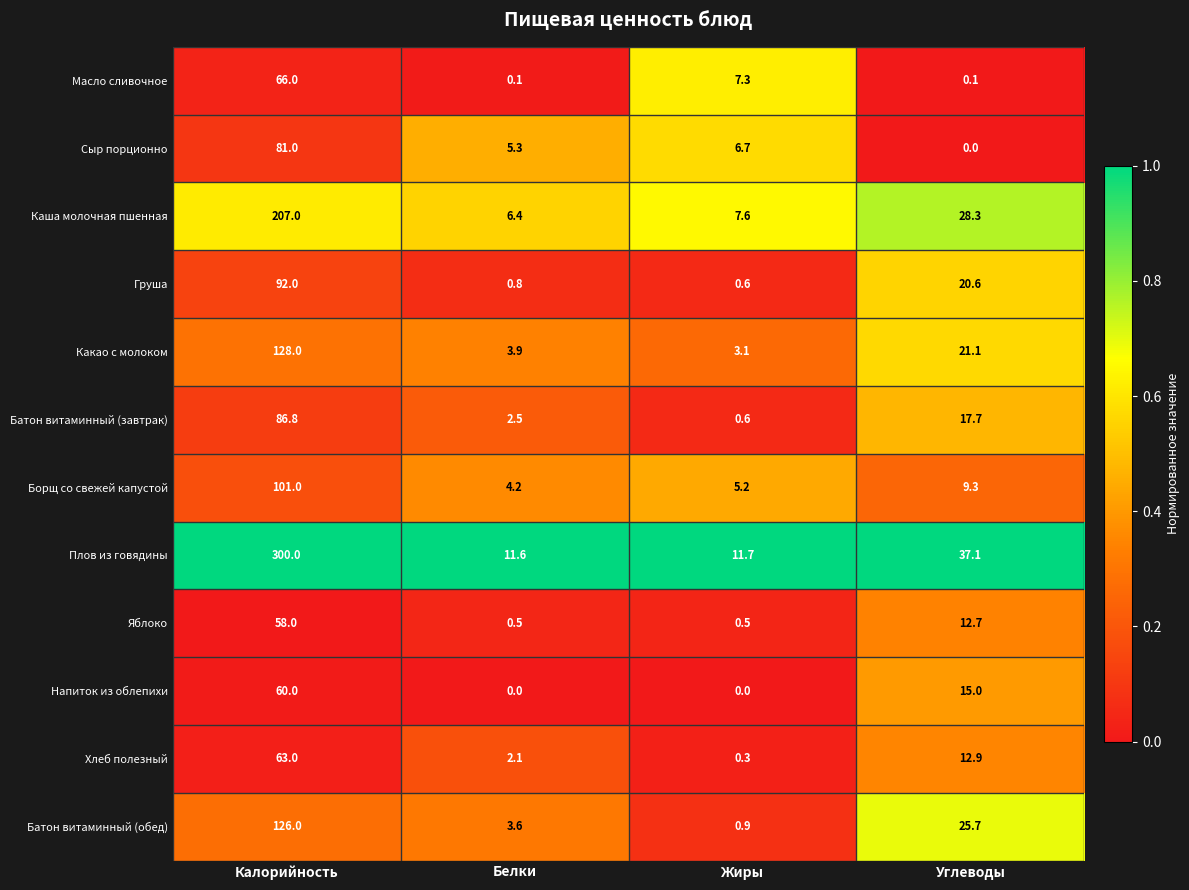

What is the total value across all series at Жиры?

44.5